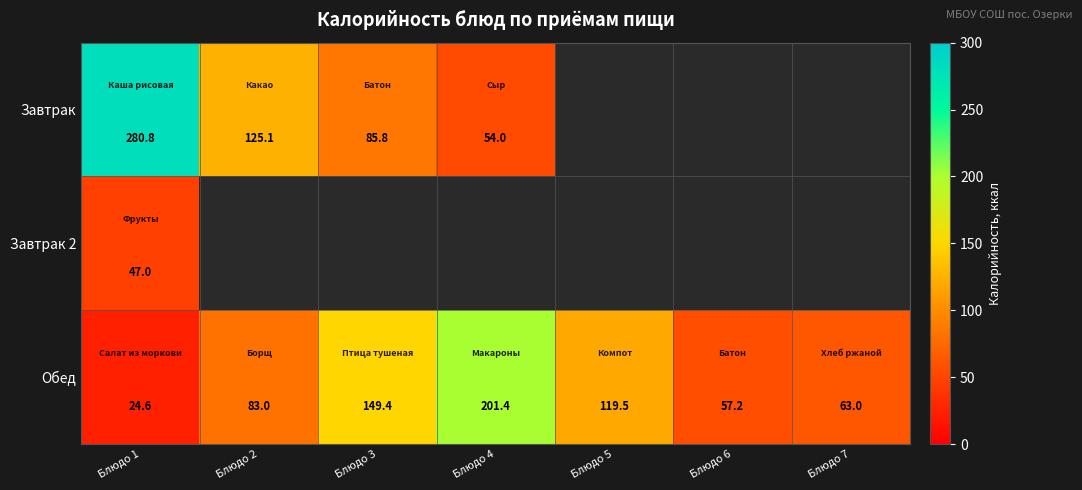

At which label does Обед reach its peak?

Блюдо 4